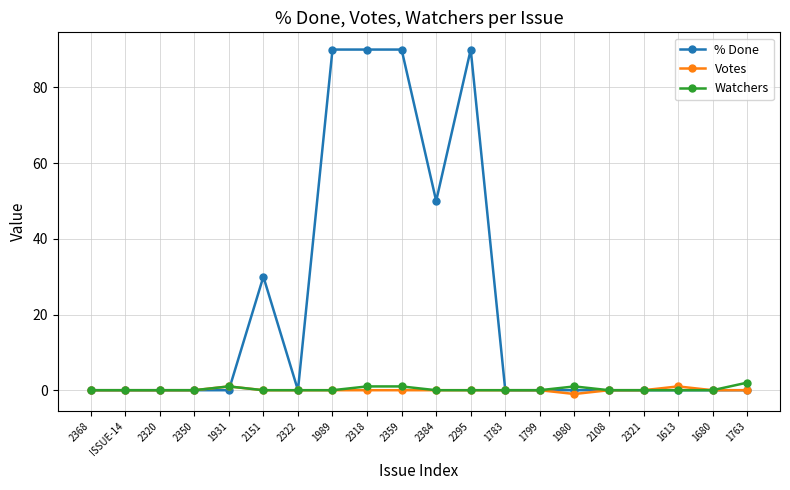

True or false: % Done has more than 0 interior local peaks.

True